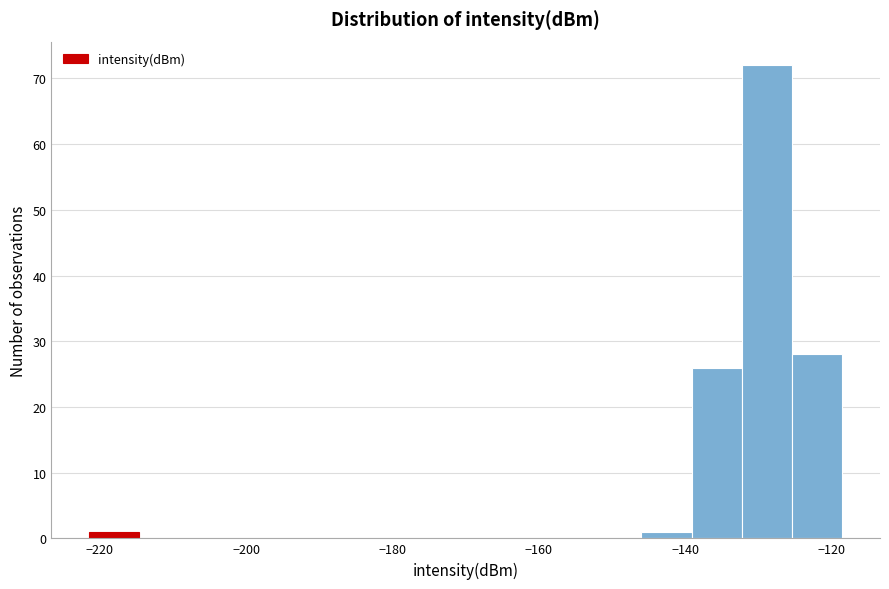

Around what value on the x-axis is the tallest bar? Give the approximate position of its centre, as read against the axis.

-128